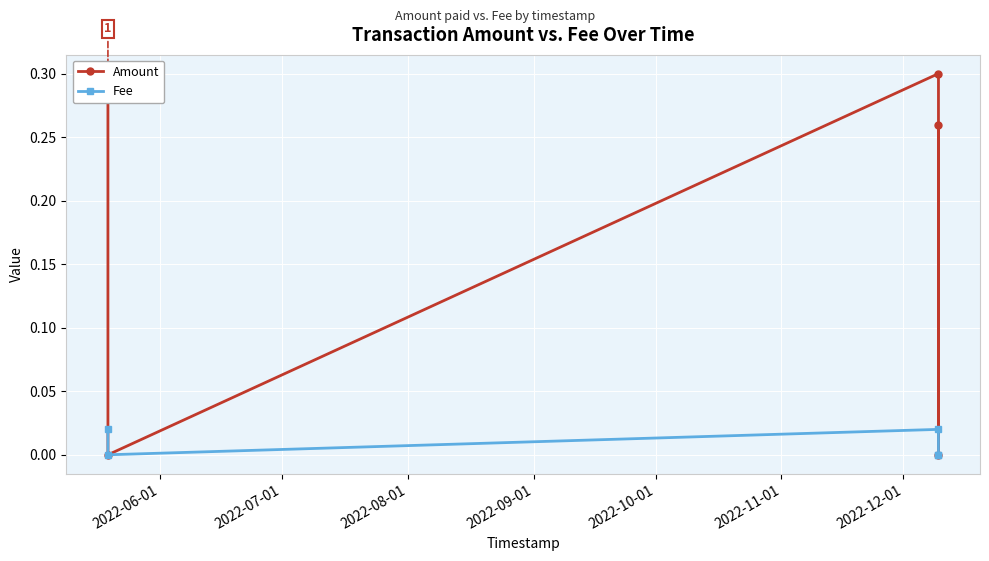

Count the Amount values in the range 0 to 1.

5